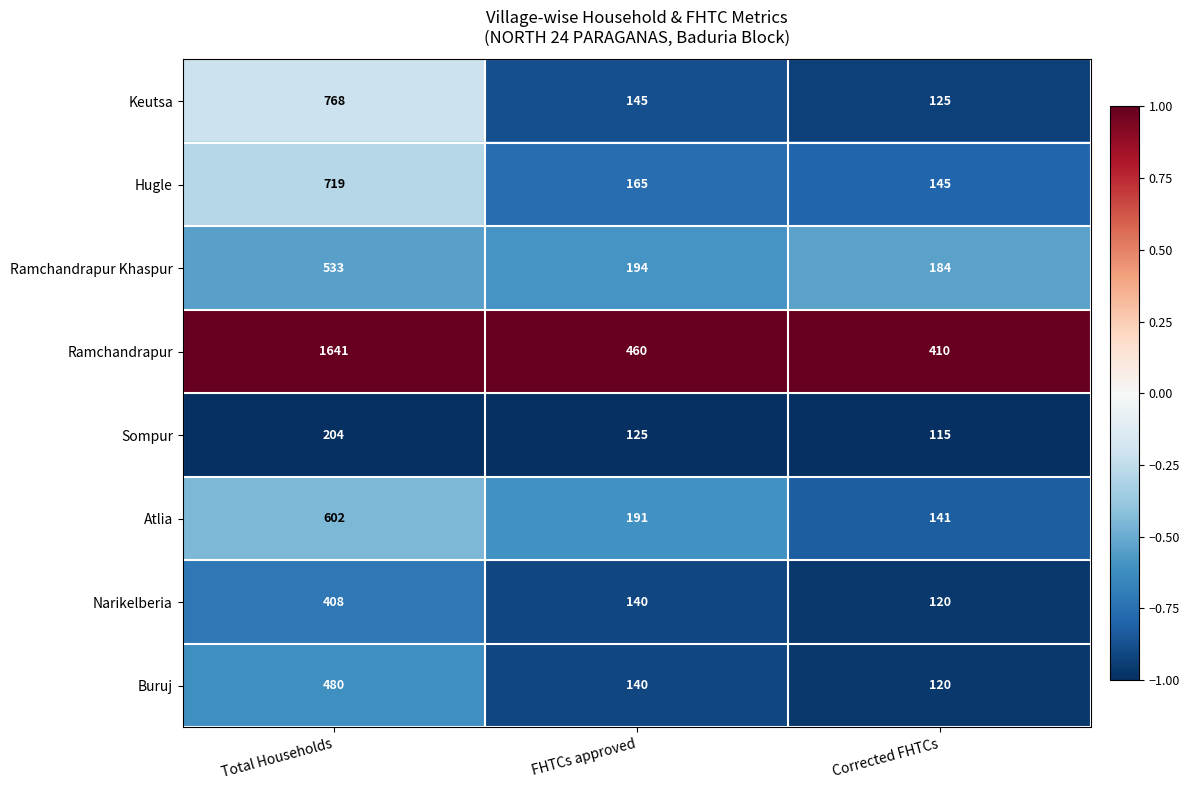

What is the average value of the Ramchandrapur Khaspur series?

304